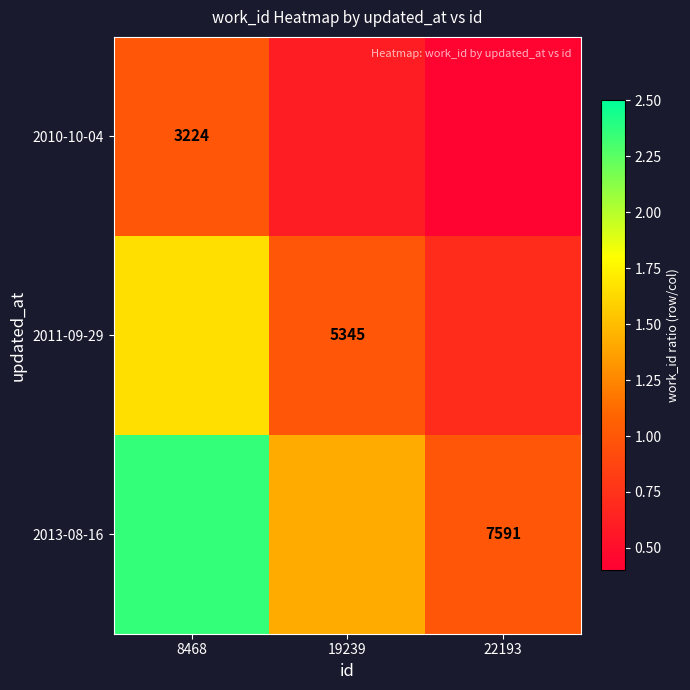

The value of 2011-09-29 at 19239 is 1.0. True or false?

True